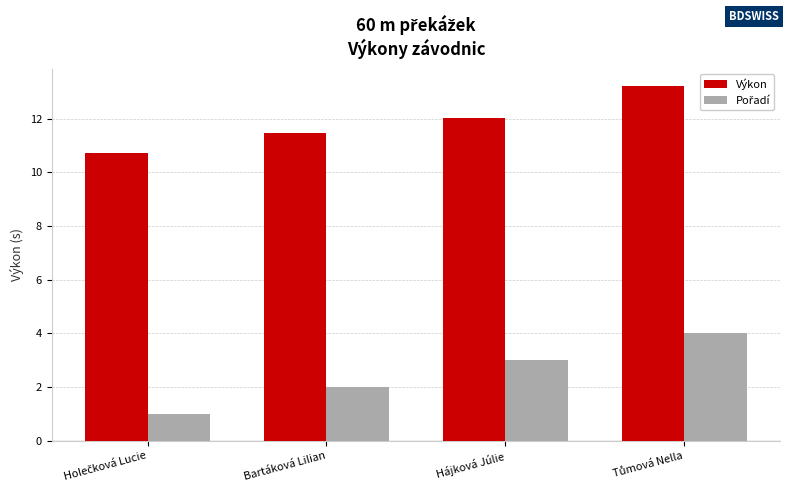

What is the difference between the maximum and minimum values in the Výkon series?

2.5